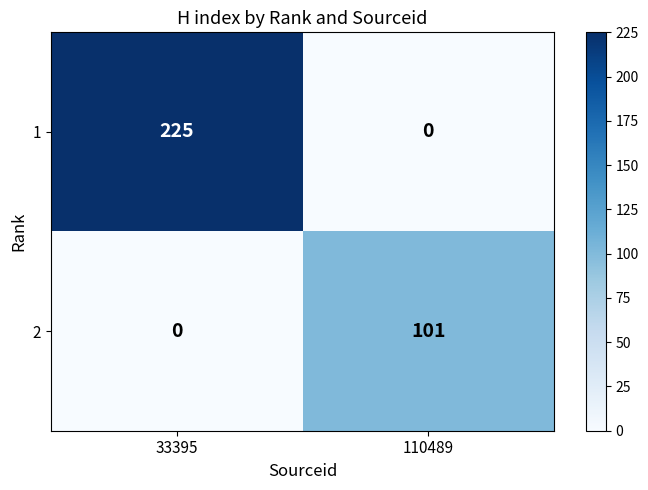

Where is 1 nearest to the value 112?

110489